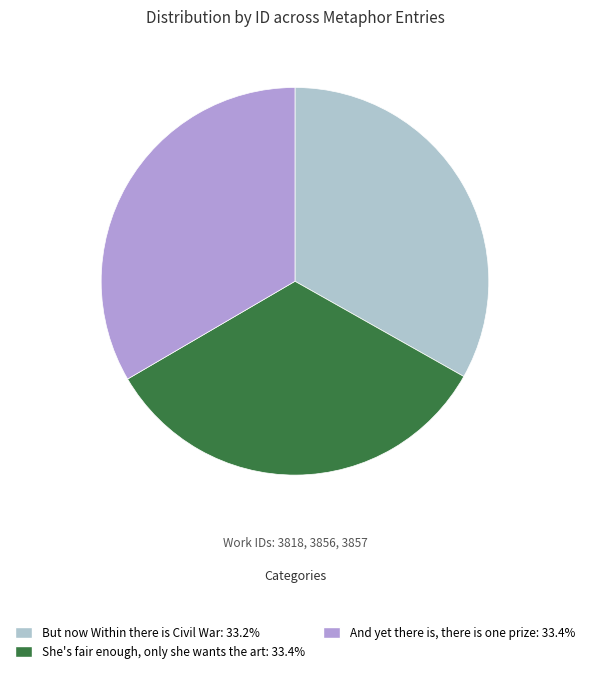

Is the sum of And yet there is, there is one prize and But now Within there is Civil War greater than half?

Yes